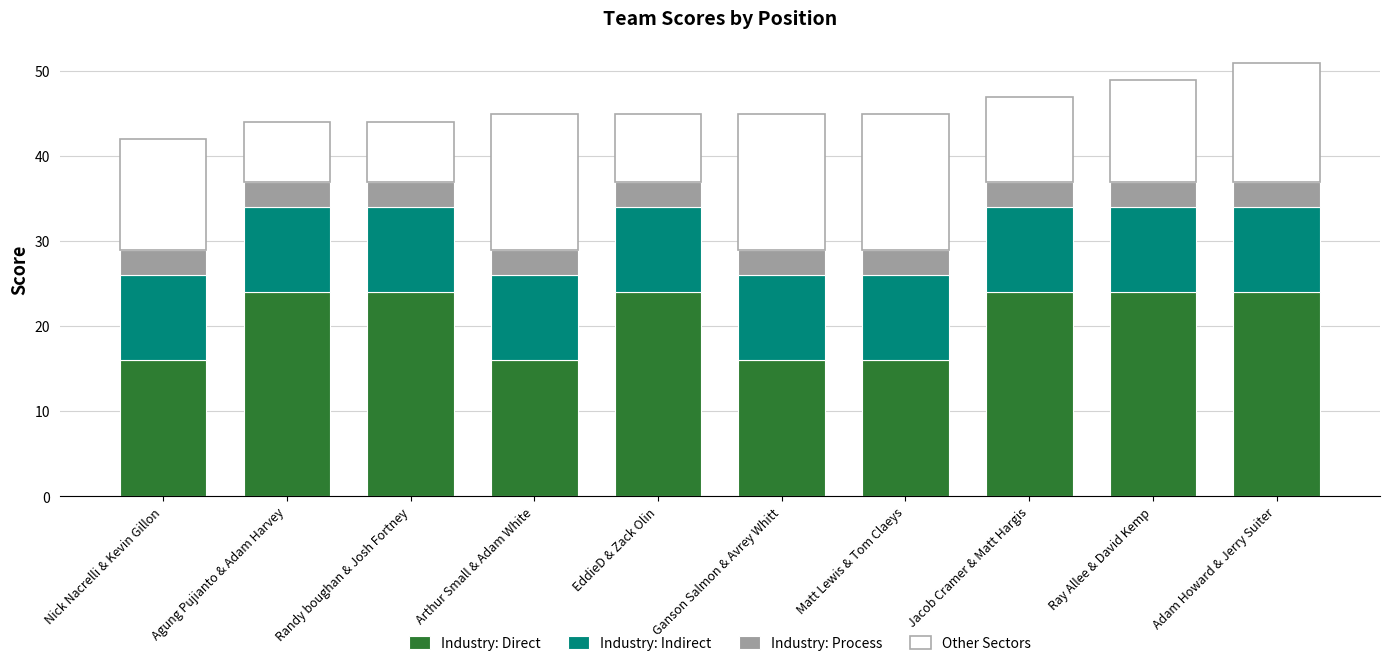

Count the number of data series in this chart.

4